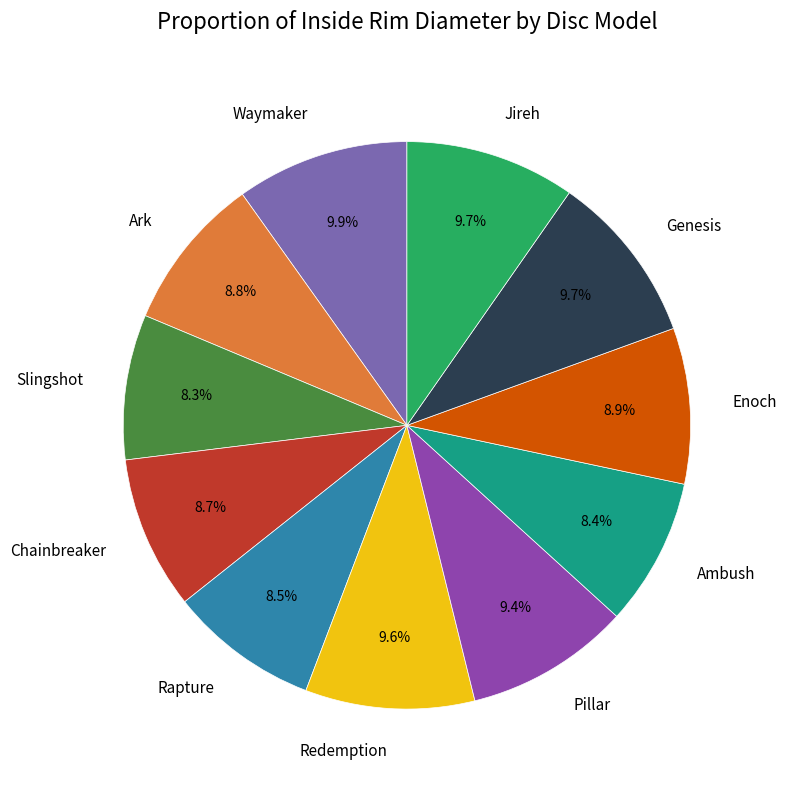

Combined, what portion of the pie is Pillar and Redemption?

19.0%